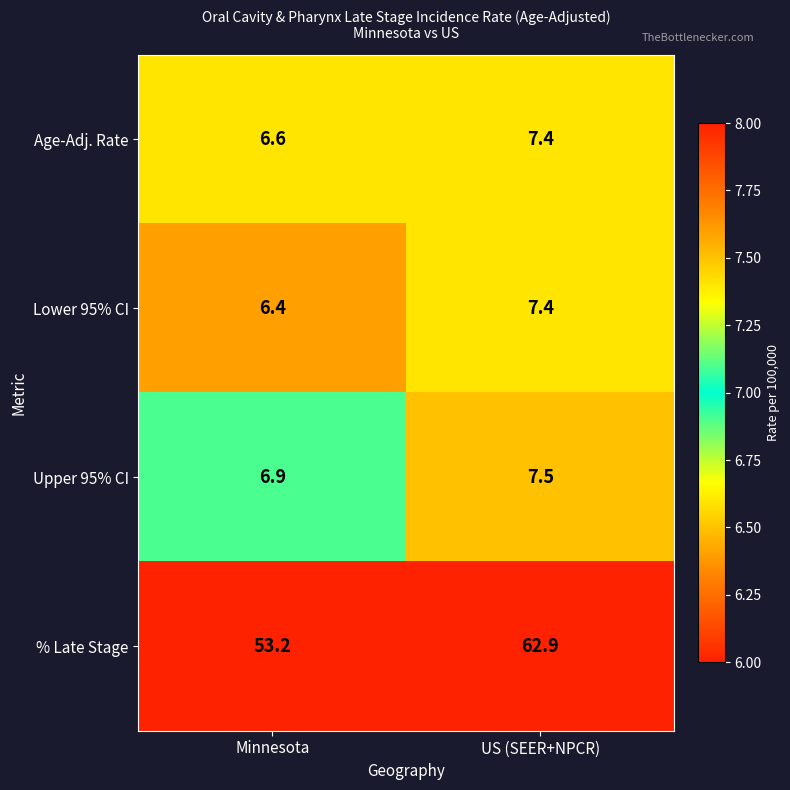

At which category is the sum across all series the highest?

US (SEER+NPCR)